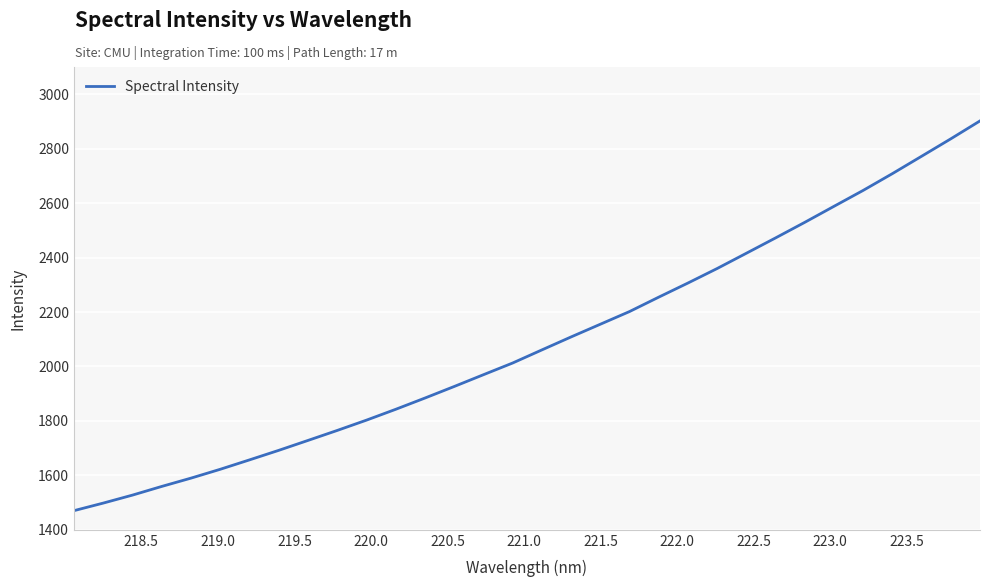

What is the difference between the maximum and minimum values?

1431.6